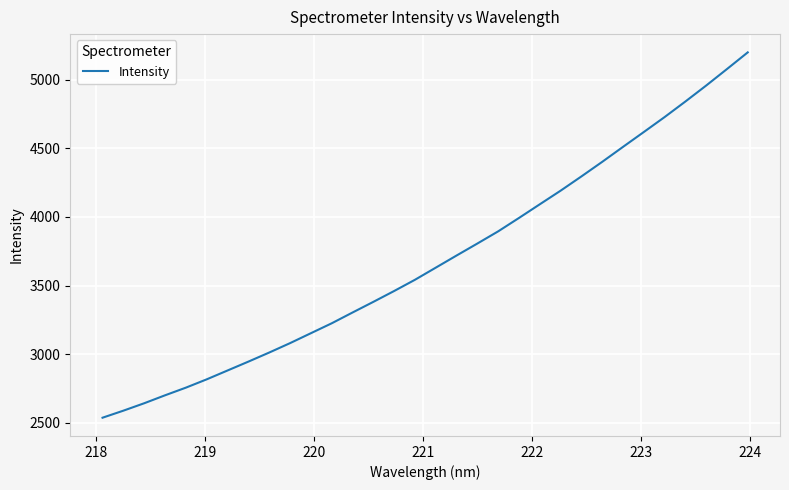

Does the chart have visible grid lines?

Yes